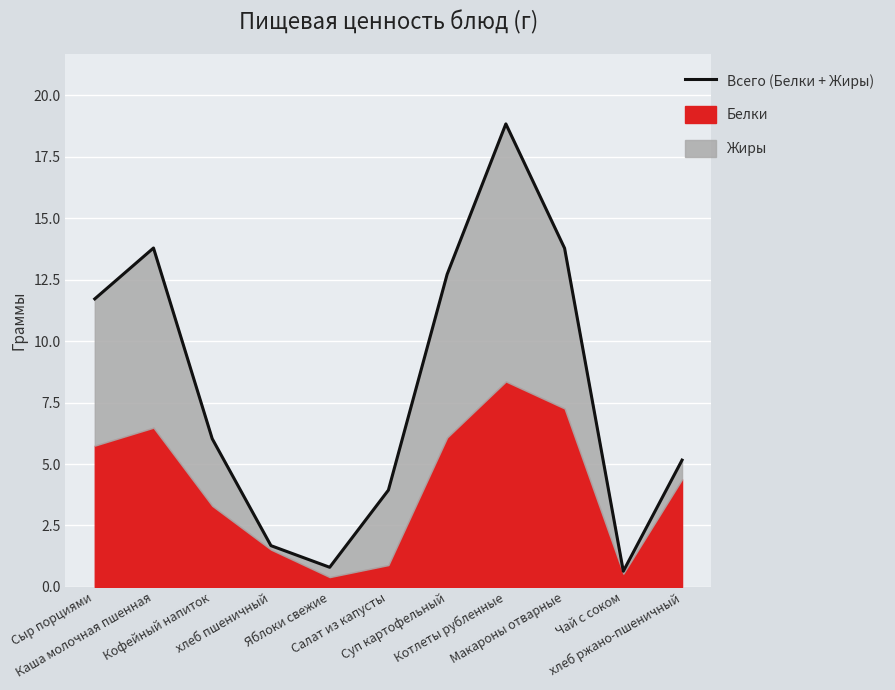

What is the maximum value shown in the chart?

18.8